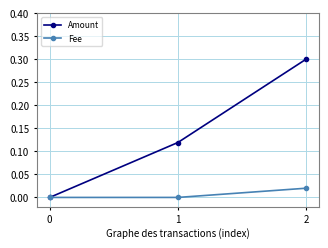

At which category is the sum across all series the highest?

2